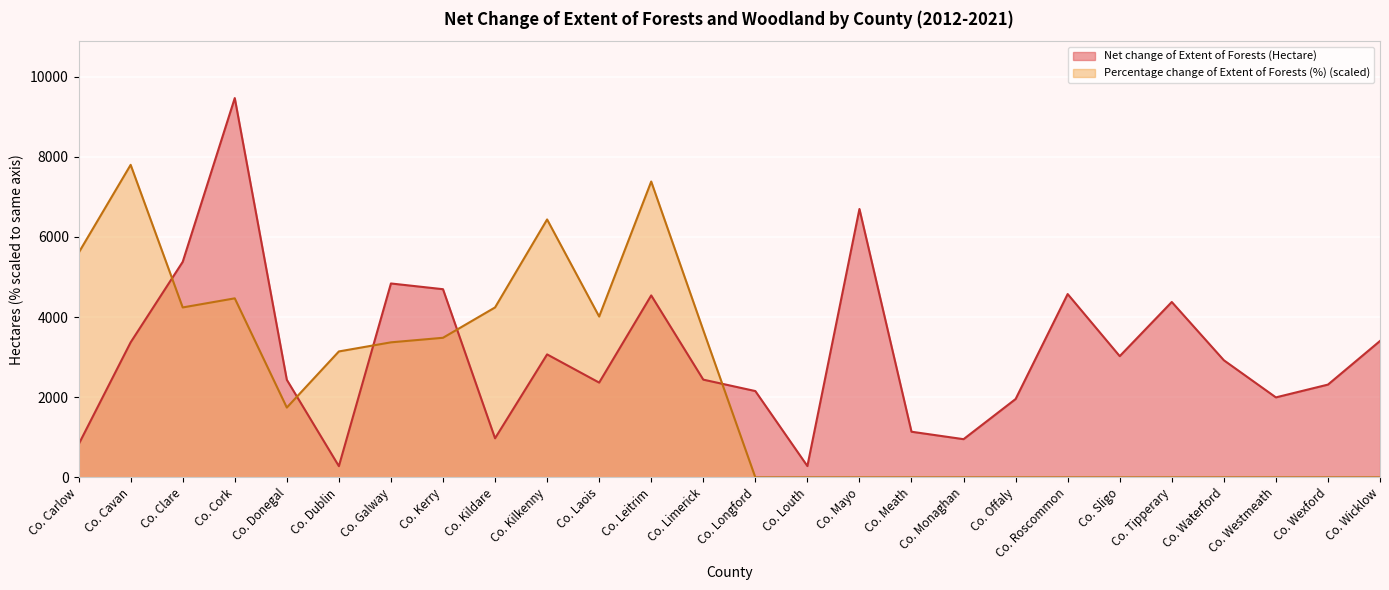

What position from the right is Co. Offaly?

8